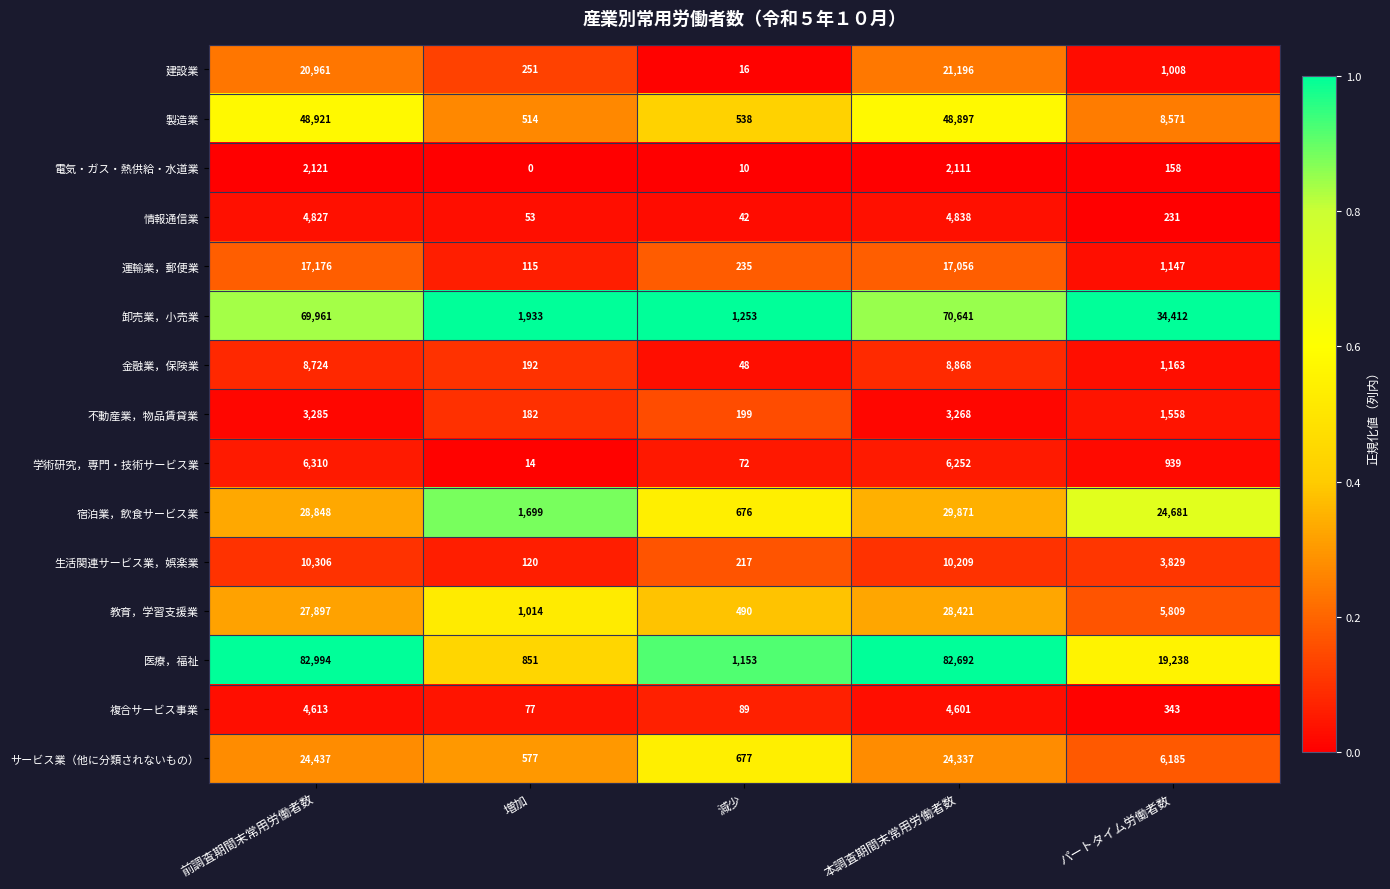

What is the difference between the second highest and minimum values in the 医療，福祉 series?

81841